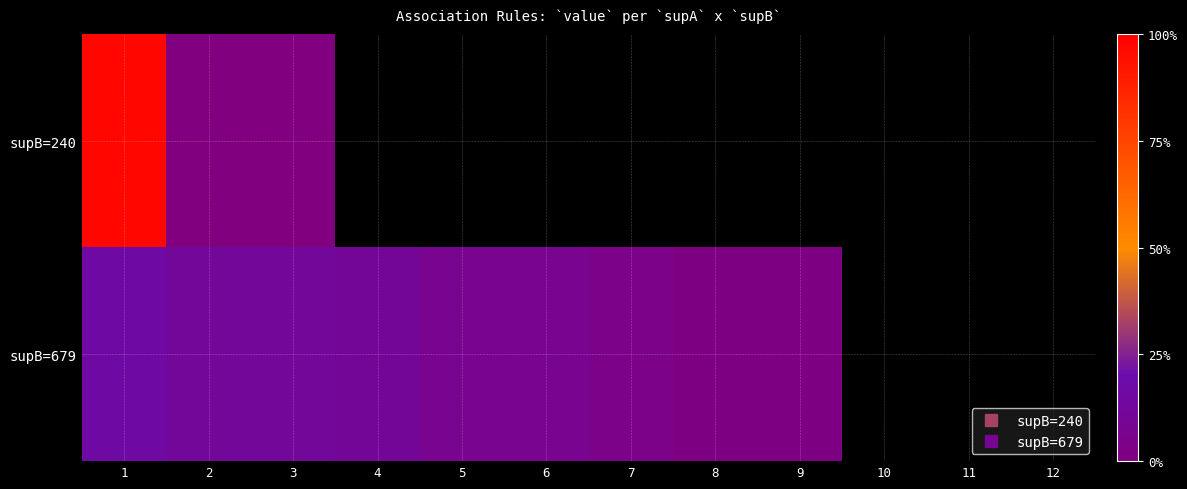

True or false: supB=240 has a value of 0.2 at 2.

False